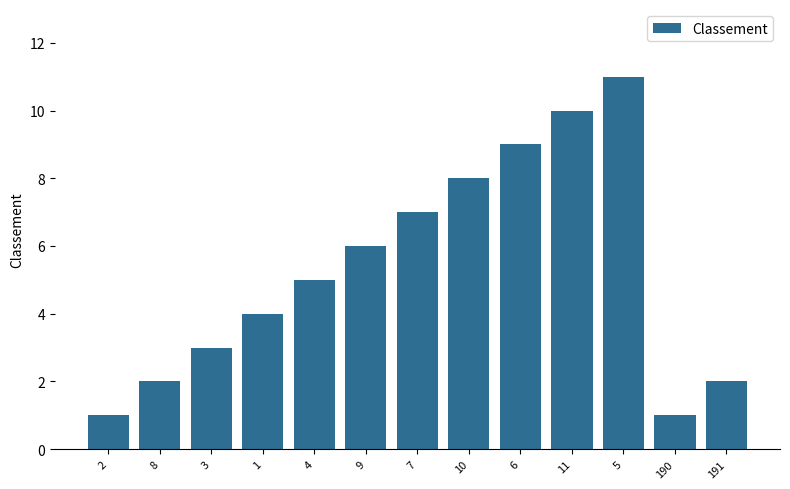

What is the maximum value shown in the chart?

11